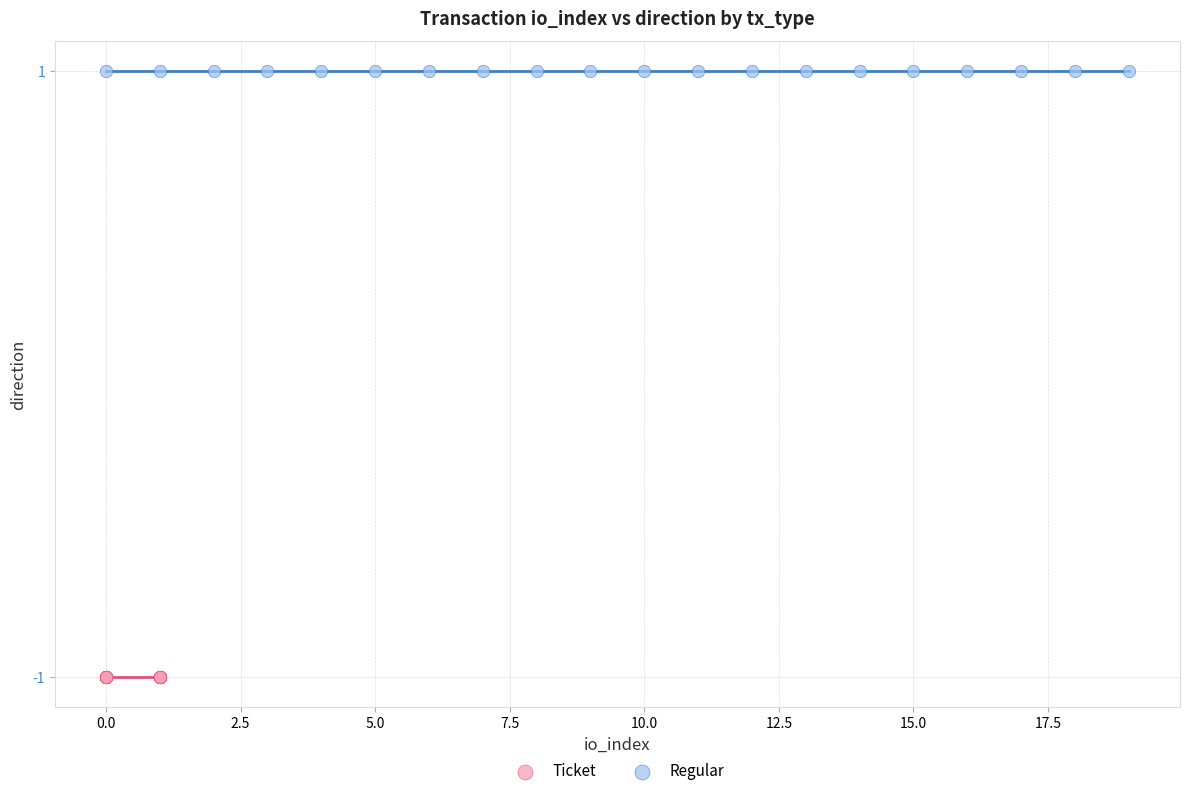

What are all the series names shown in the legend?

Ticket, Regular